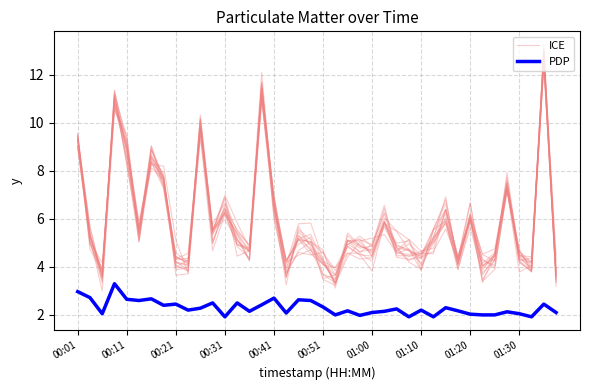

What is the total value across all series at 23?

6.9